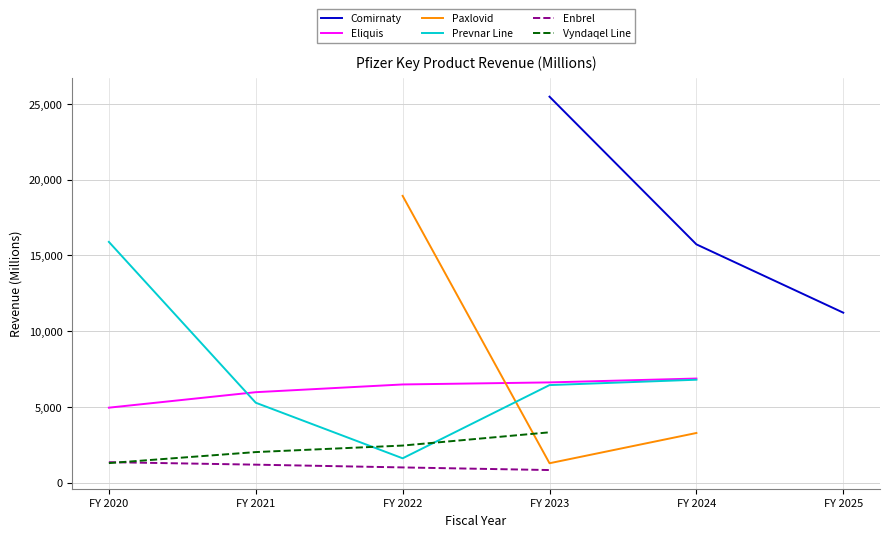

Count the number of categories in the chart.

6